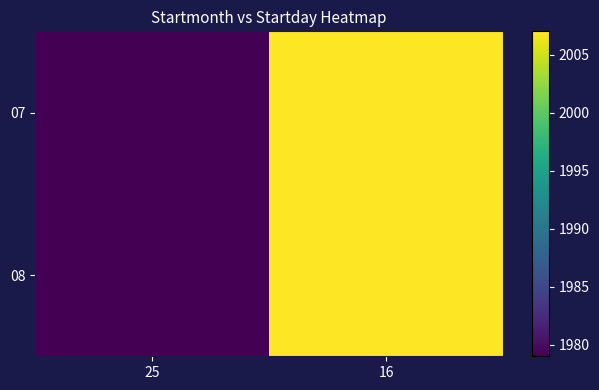

How many distinct data groups are displayed?

2